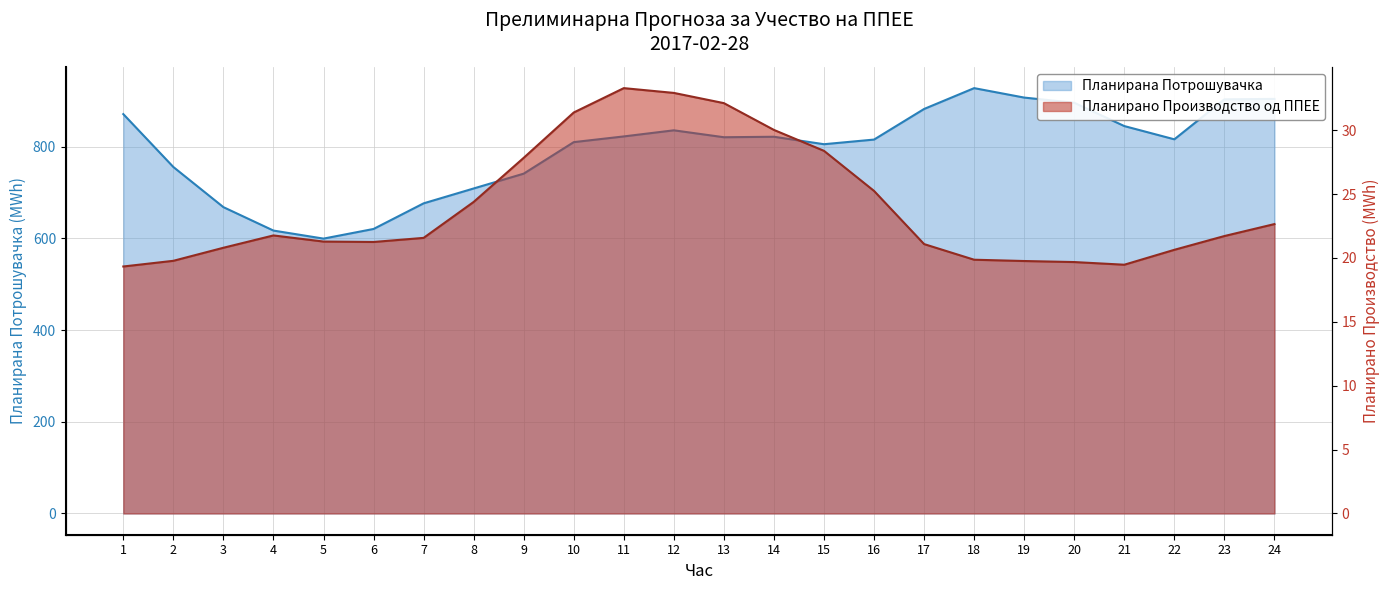

Which label corresponds to the smallest value in the chart?

1